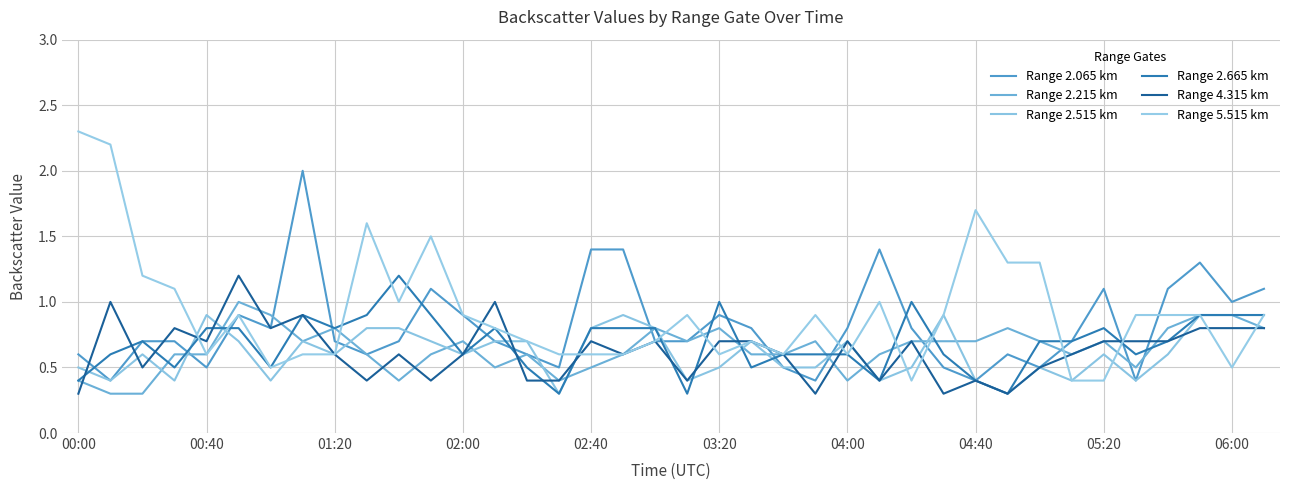

How many lines are shown in the chart?

6